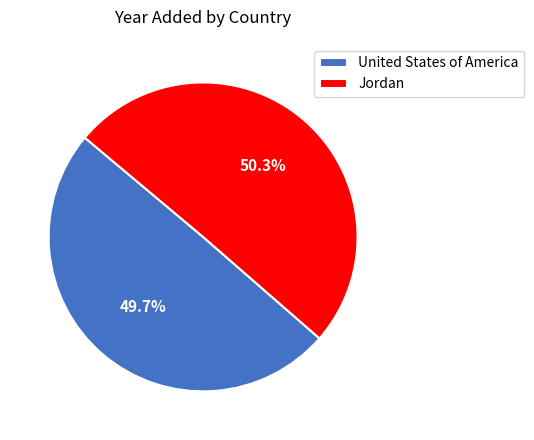

Rank the categories by value from lowest to highest.

United States of America, Jordan